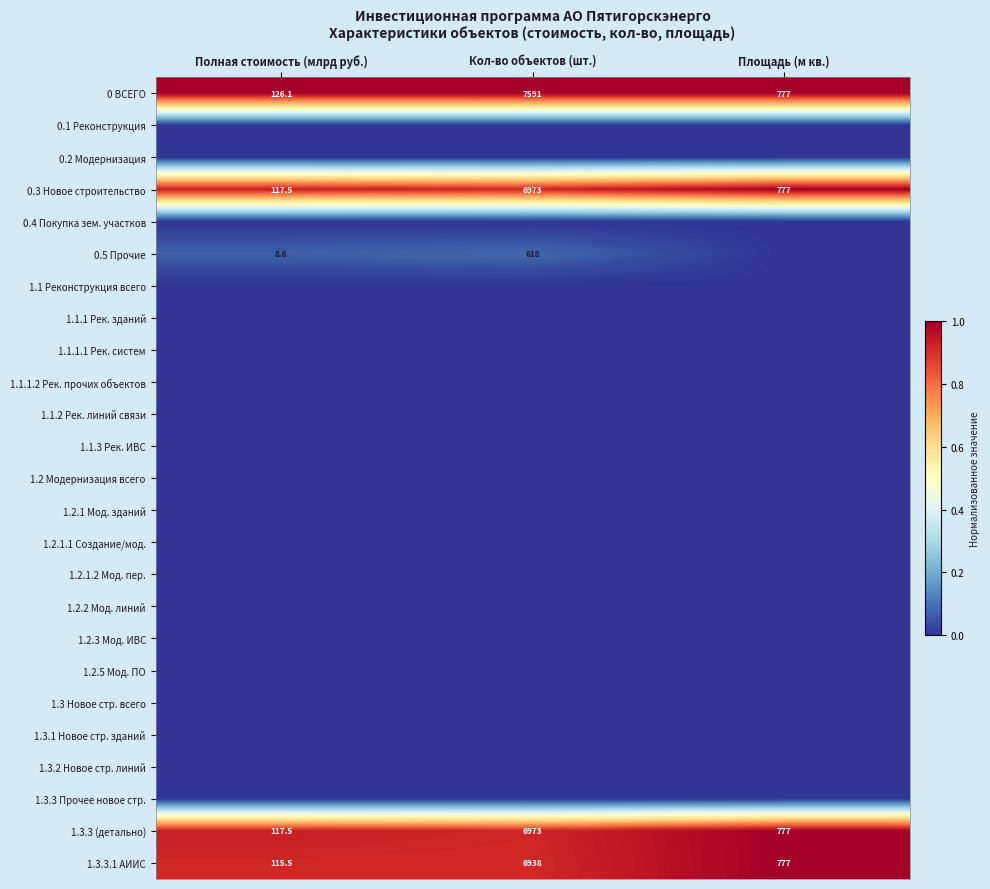

Where does the 1.3.3 (детально) series first go above 777?

Кол-во объектов (шт.)